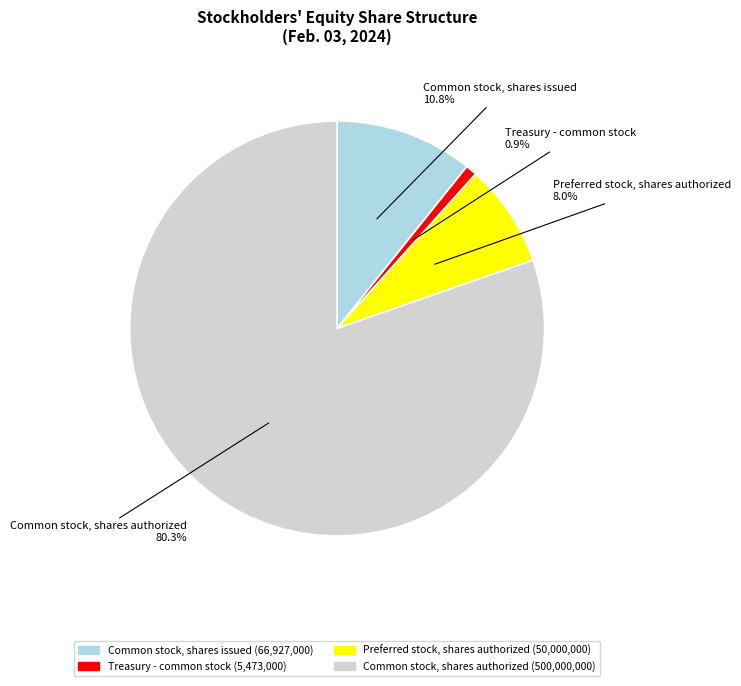

Does any single category account for the majority?

Yes